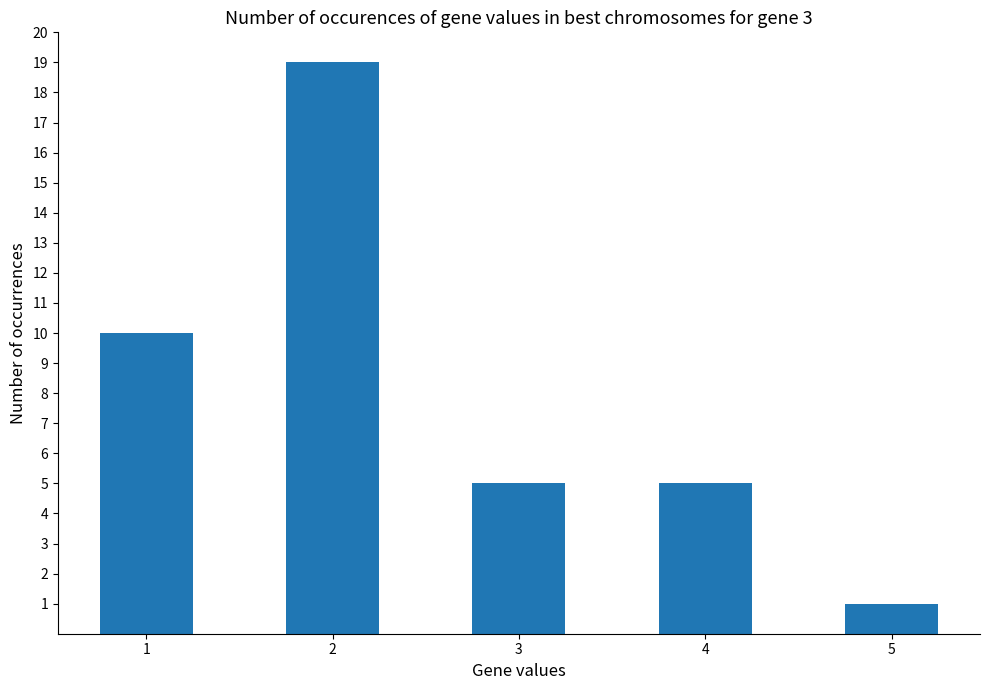

What is the difference between the maximum and minimum values?

18